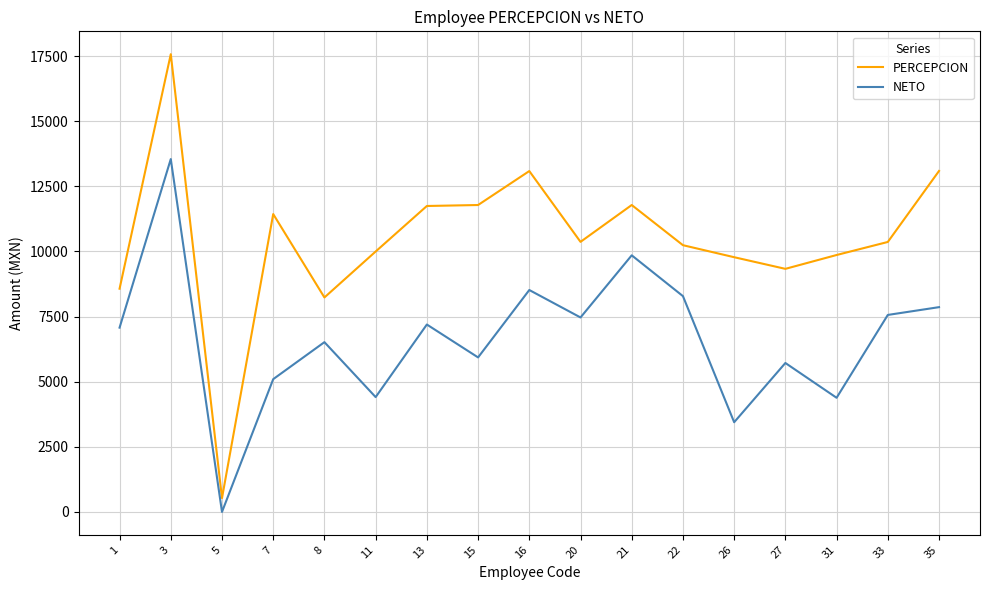

Rank the series at 8 from highest to lowest value.

PERCEPCION, NETO